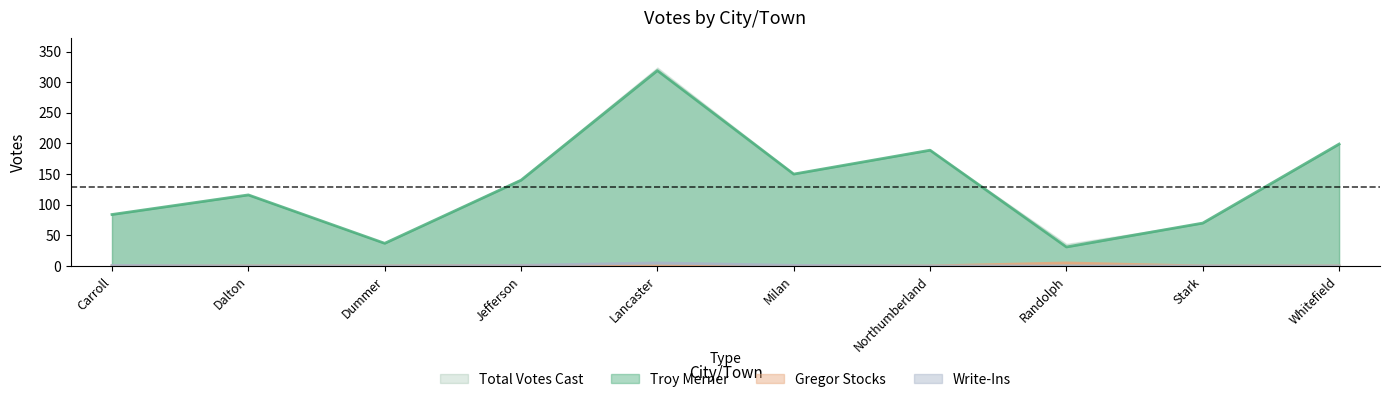

What is the value of the Troy Merner point at the 4th from the left?

140